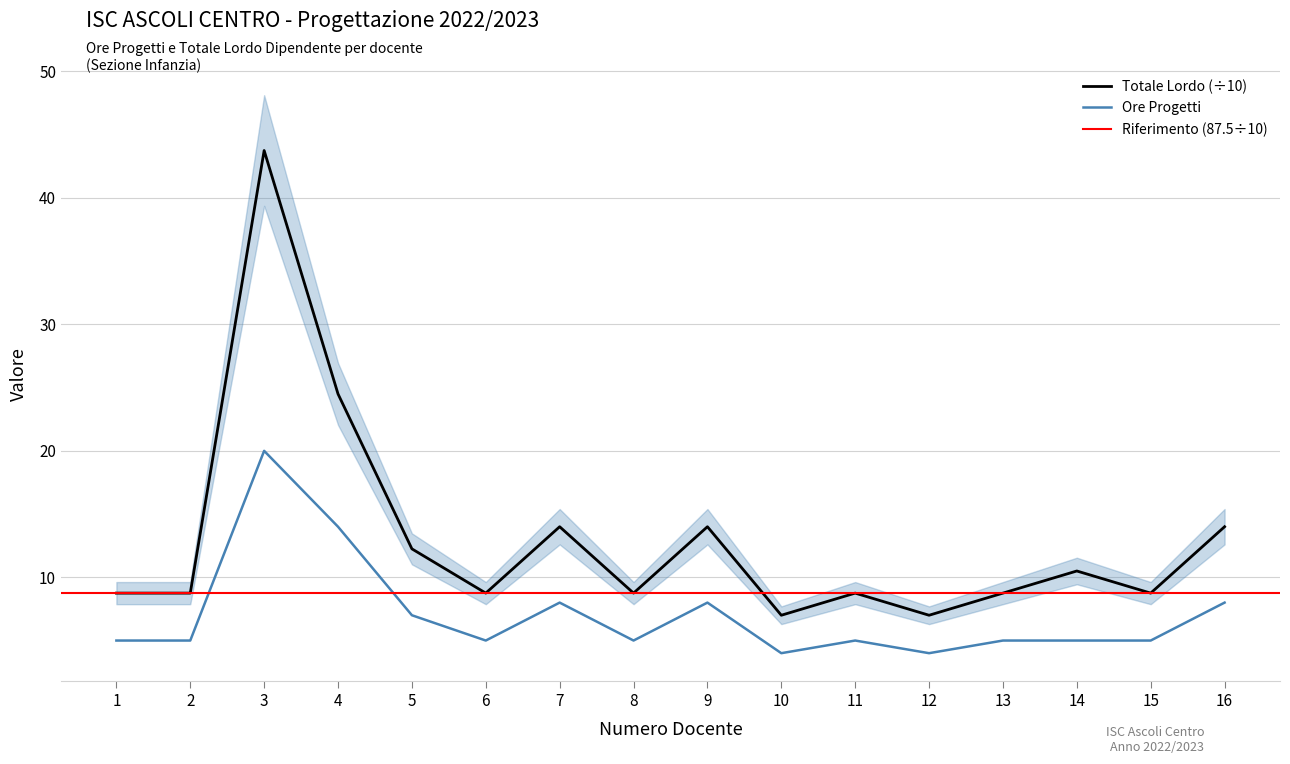

What is the smallest value displayed?

4.0